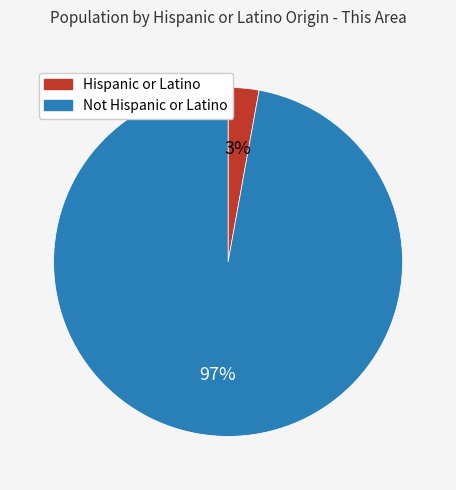

How many slices are in this pie chart?

2